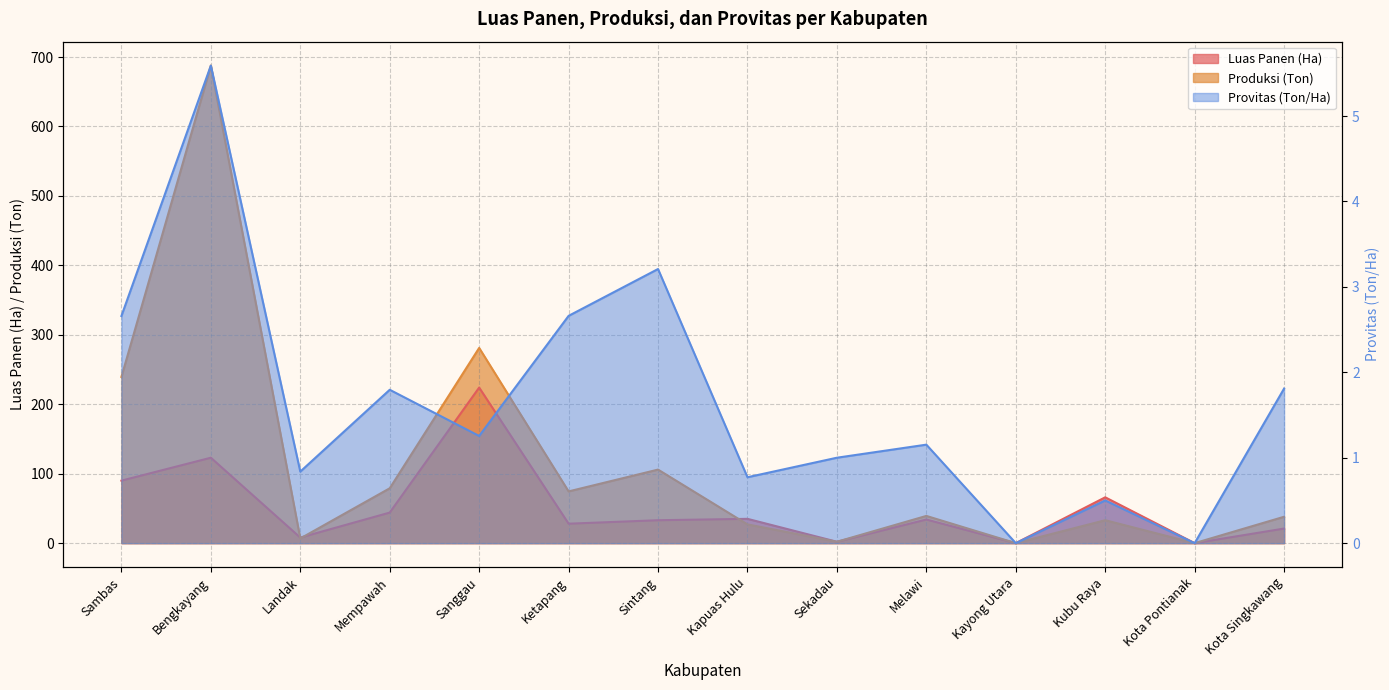

Which has a higher value, Sintang or Kota Pontianak?

Sintang